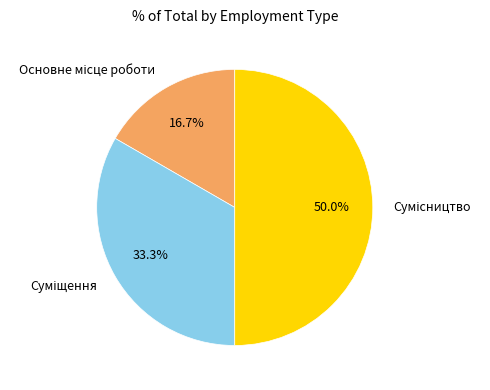

What is the smallest slice in the pie chart?

Основне місце роботи